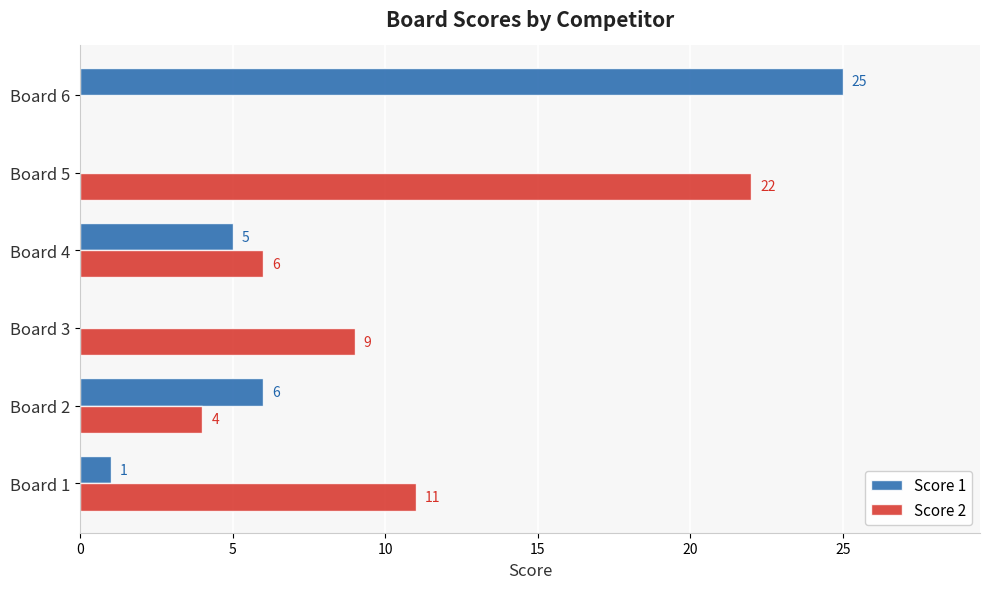

Between Board 1 and Board 6, which series saw the biggest shift?

Score 1